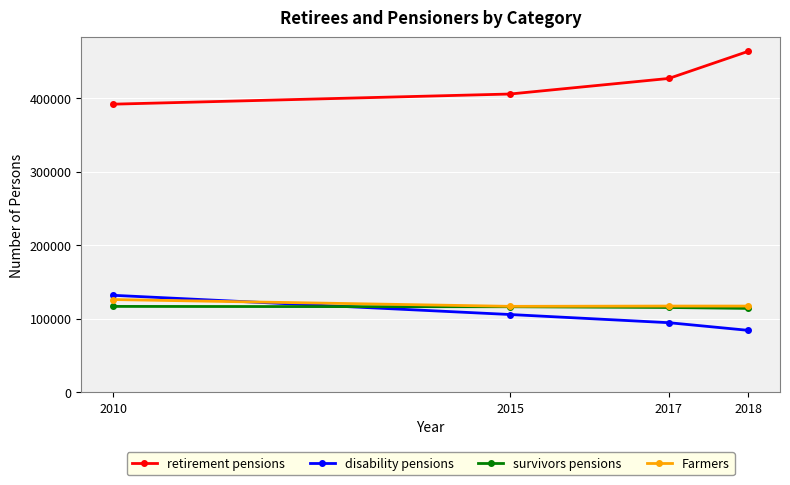

Which category has the highest value in the disability pensions series?

2010